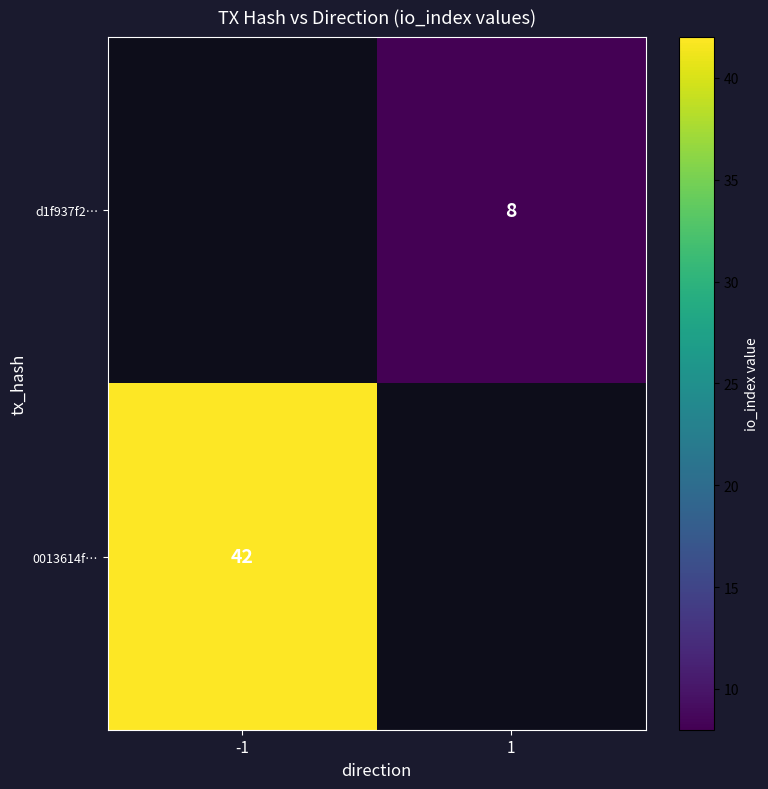

The d1f937f2… series shows 8 at 1. True or false?

True